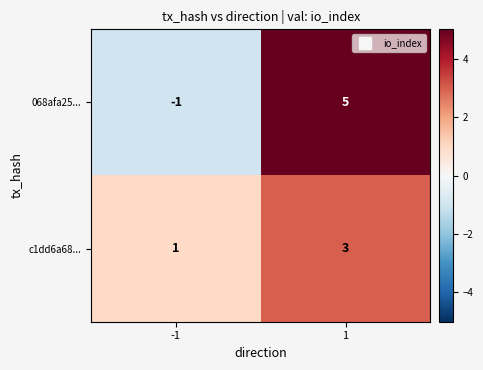

Reading left to right, what are all the values shown in this chart?

068afa25...: -1	5
c1dd6a68...: 1	3